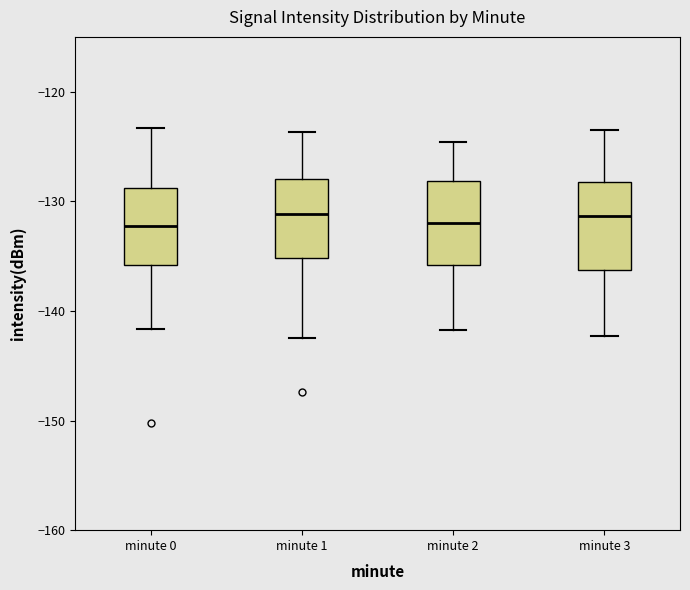

Reading left to right, read every box against the y-axis: the position of its median line, the range the box covers, and the ends of its whiskers. The values are not printed on the chart, so give them approximately, as read against the axis.

minute 0: median -132, box -136 to -129, whiskers -142 to -123
minute 1: median -131, box -135 to -128, whiskers -142 to -124
minute 2: median -132, box -136 to -128, whiskers -142 to -125
minute 3: median -131, box -136 to -128, whiskers -142 to -123